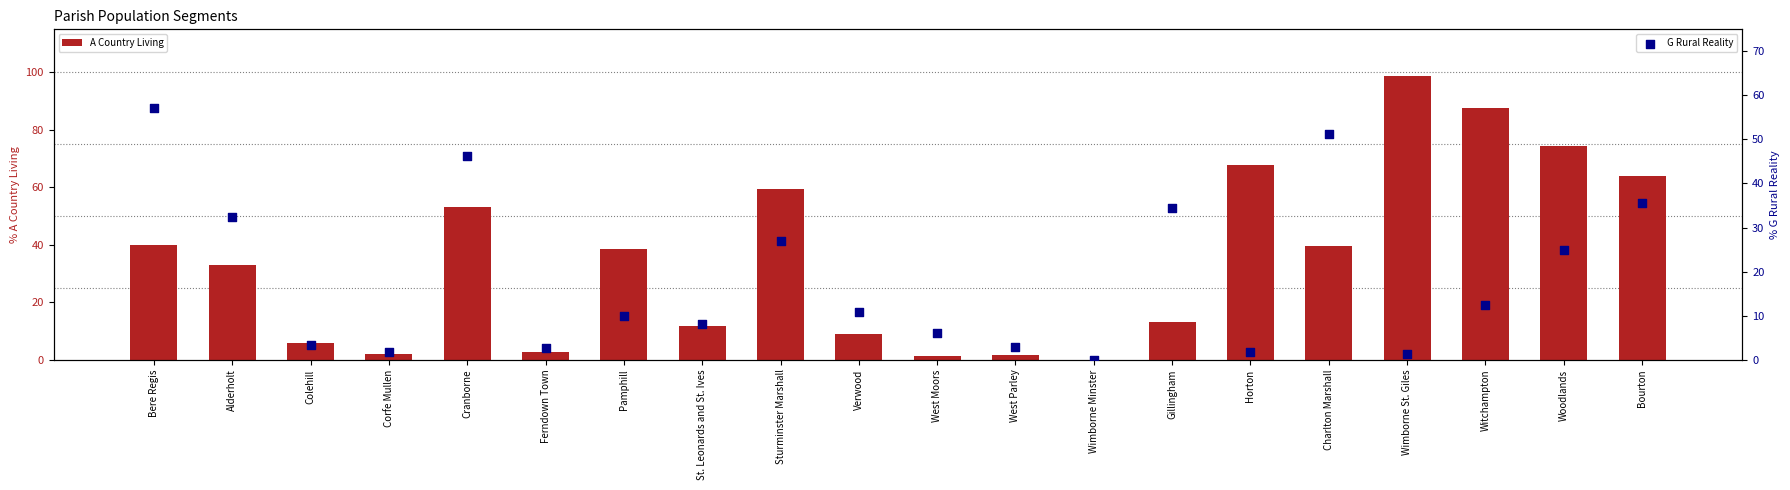

At which category is the sum across all series the highest?

Wimborne St. Giles